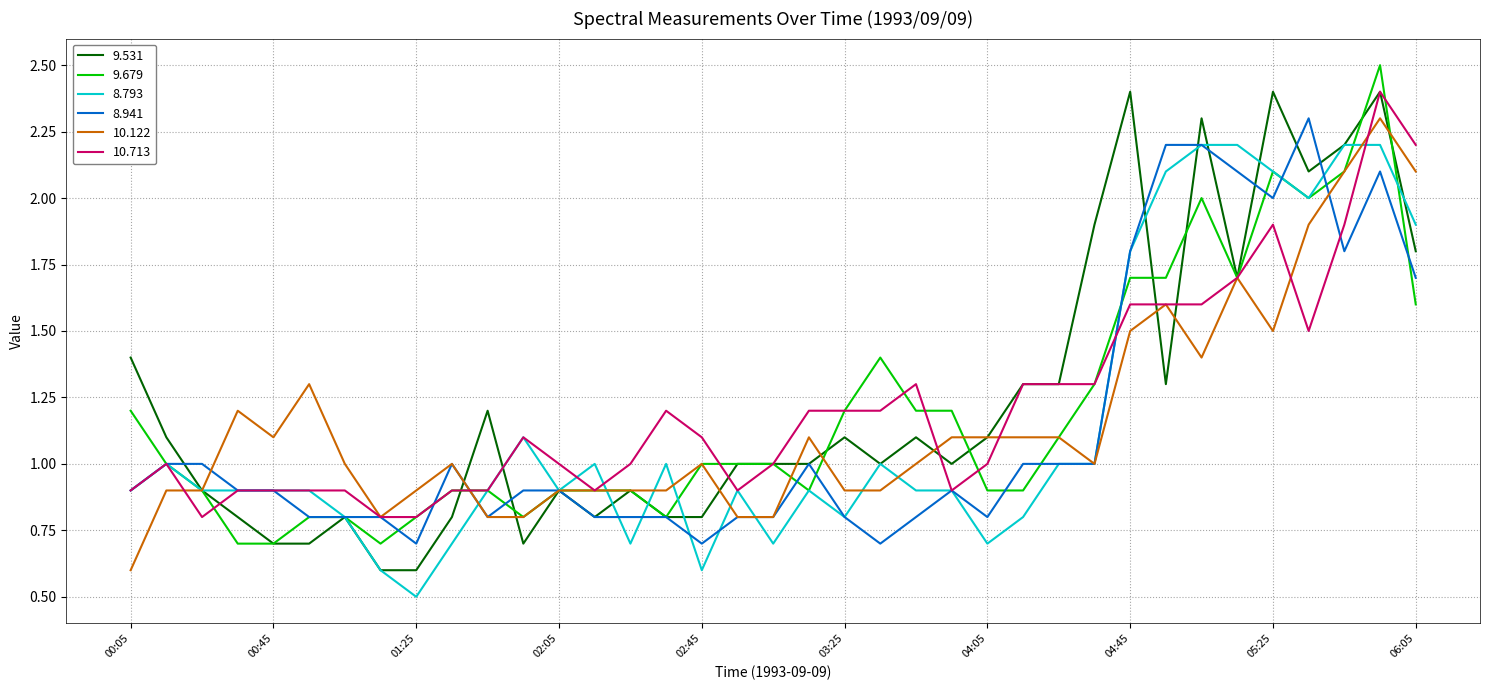

What is the smallest value displayed?

0.5